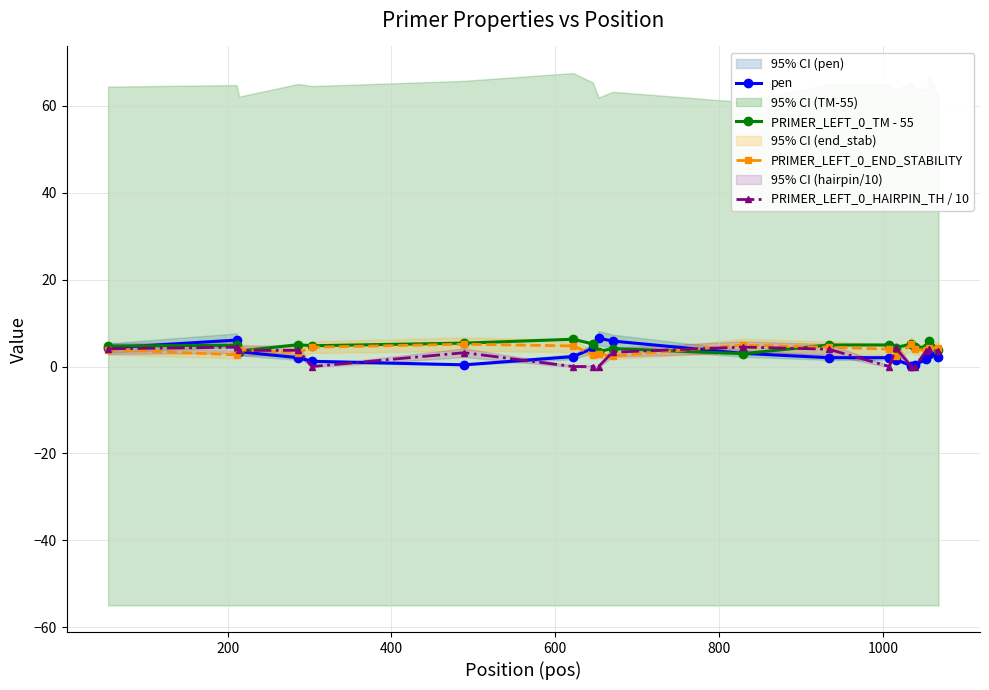

Reading left to right, transcribe all the data shown in this chart.

pen: 4.3	6.1	3.4	2.0	1.2	0.4	2.3	4.2	6.5	5.9	3.0	2.0	2.0	1.6	0.2	0.4	1.7	2.9	2.3
PRIMER_LEFT_0_TM - 55: 4.7	4.9	3.6	5.0	4.8	5.4	6.3	5.2	3.5	4.1	3.0	5.0	5.0	4.4	5.2	4.6	4.3	5.9	3.7
PRIMER_LEFT_0_END_STABILITY: 3.9	2.7	3.9	3.2	4.5	5.1	4.8	2.8	2.8	2.5	4.9	4.5	4.0	2.4	5.2	3.9	3.7	4.3	4.3
PRIMER_LEFT_0_HAIRPIN_TH / 10: 4.1	4.5	3.7	3.7	0.0	3.2	0.0	0.0	0.0	3.3	4.5	4.0	0.0	4.2	0.0	0.0	3.5	4.0	3.6